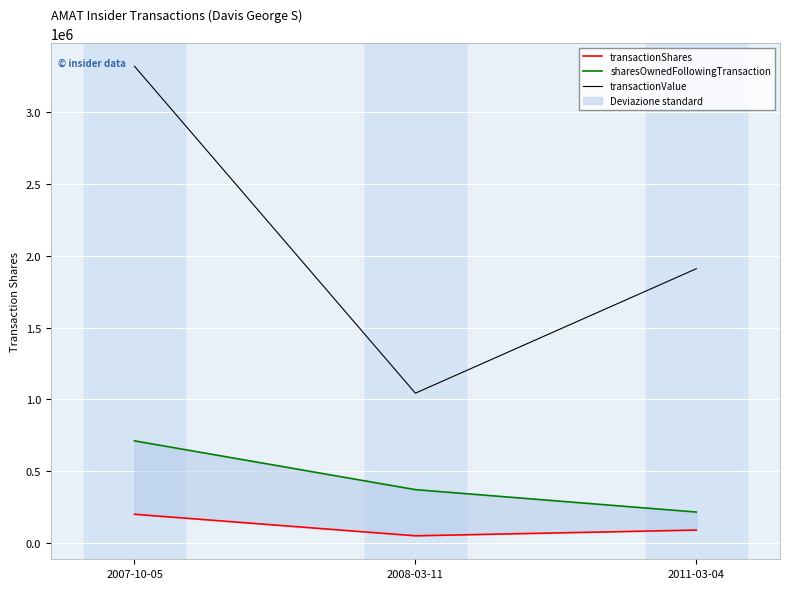

Reading left to right, list all the values displayed in this chart.

transactionShares: 200000	50000	90000
sharesOwnedFollowingTransaction: 711580	371568	215460
transactionValue: 3321800	1043850	1910898